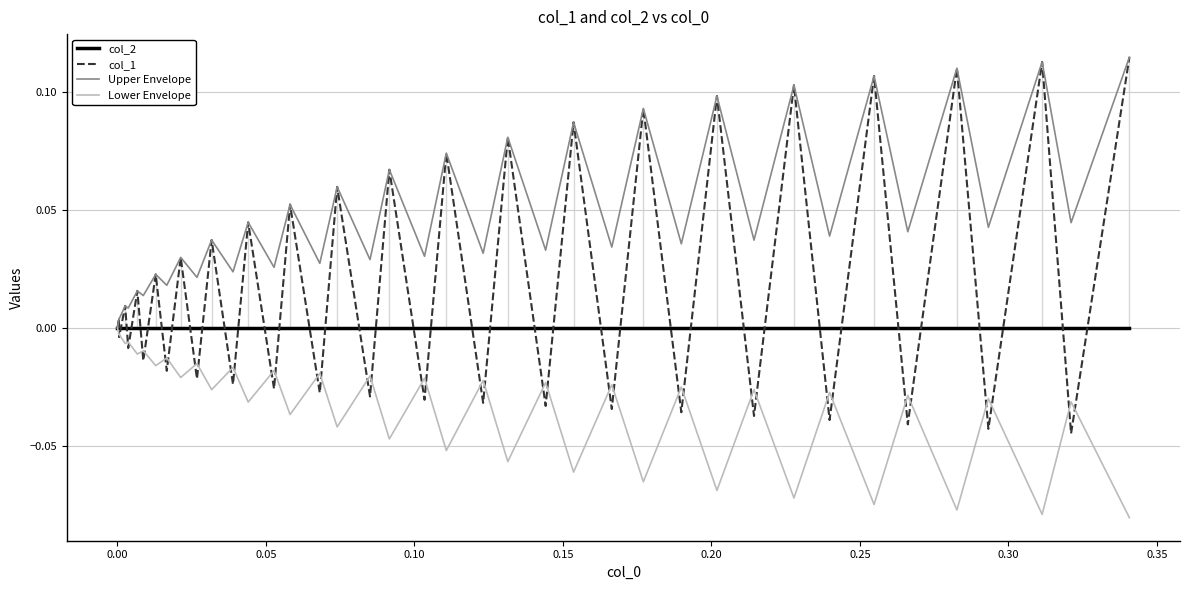

Is this an area chart (filled region under the line)?

No